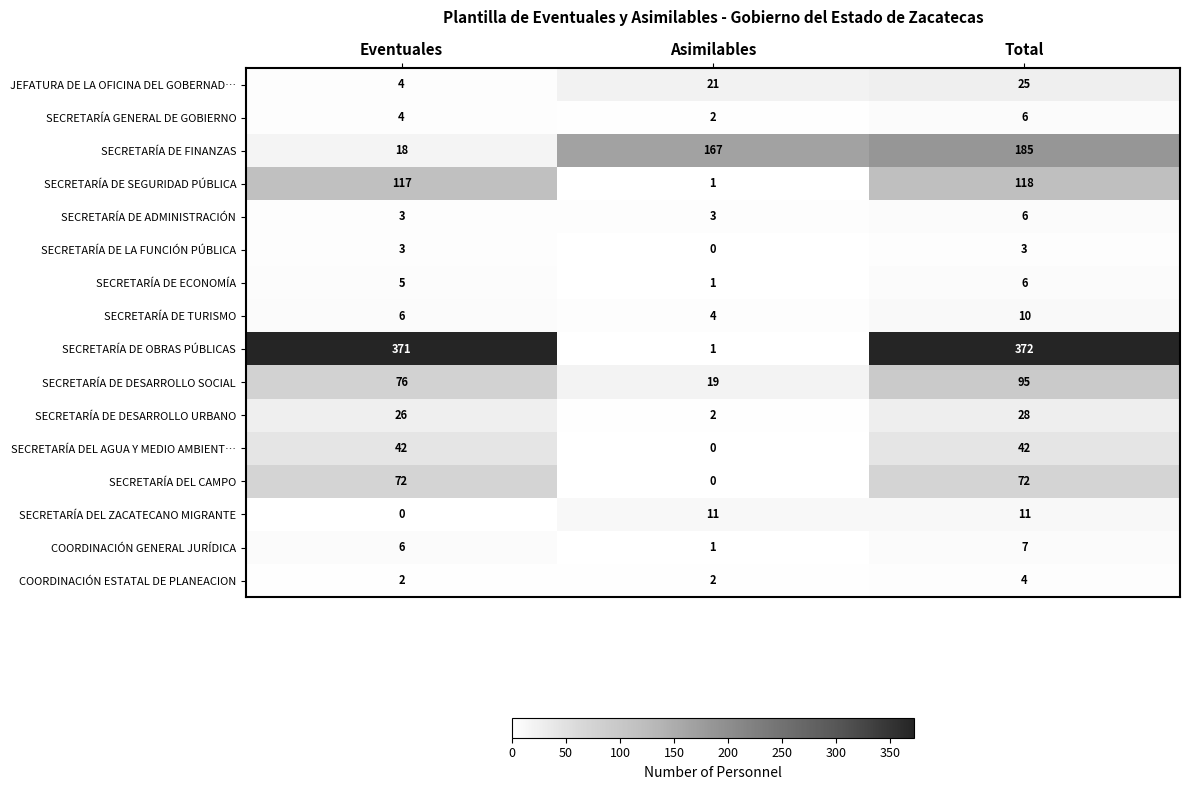

What is the greatest value displayed?

372